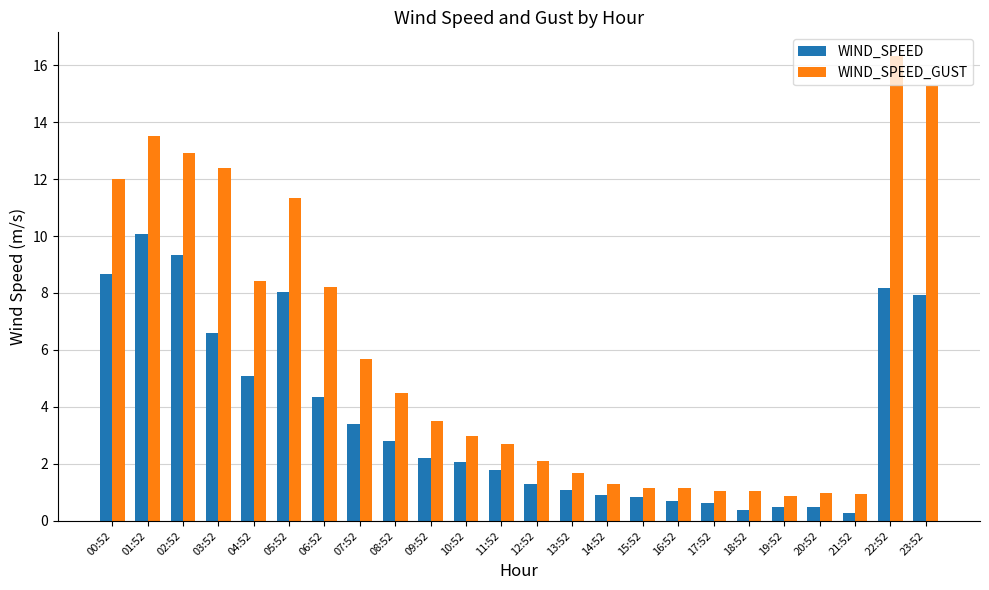

Which series has the largest total across all categories?

WIND_SPEED_GUST